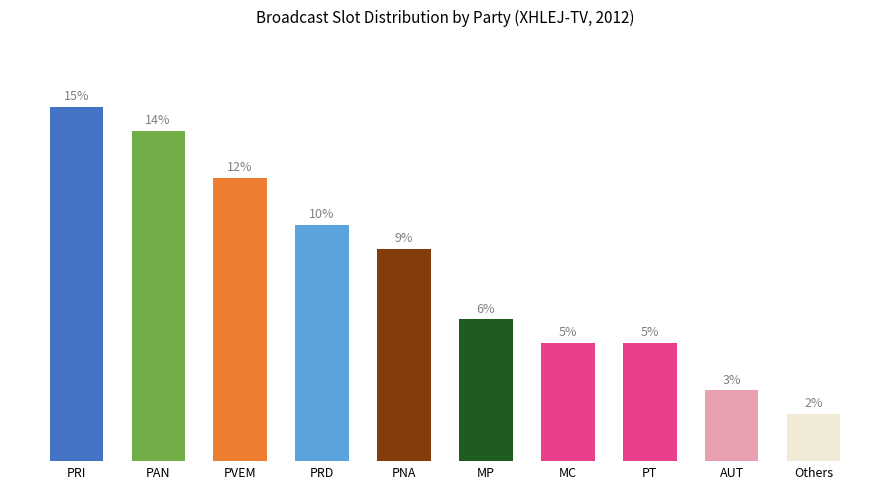

Which has a higher value, PRD or PVEM?

PVEM